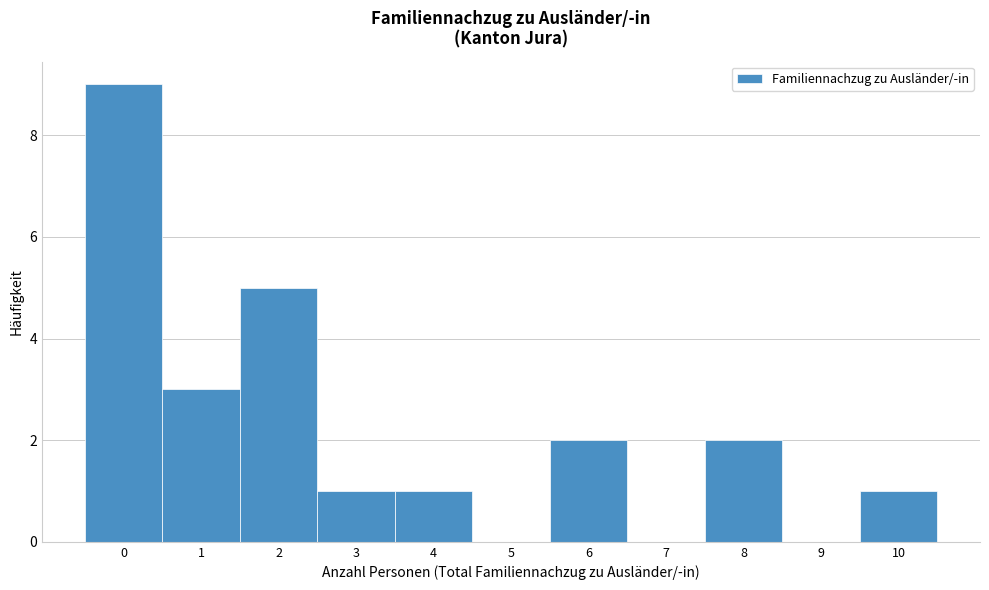

What is the height of the bar covering 1.5 to 2.5 on the x-axis? The values are not printed on the chart, so give them approximately, as read against the axis.

5